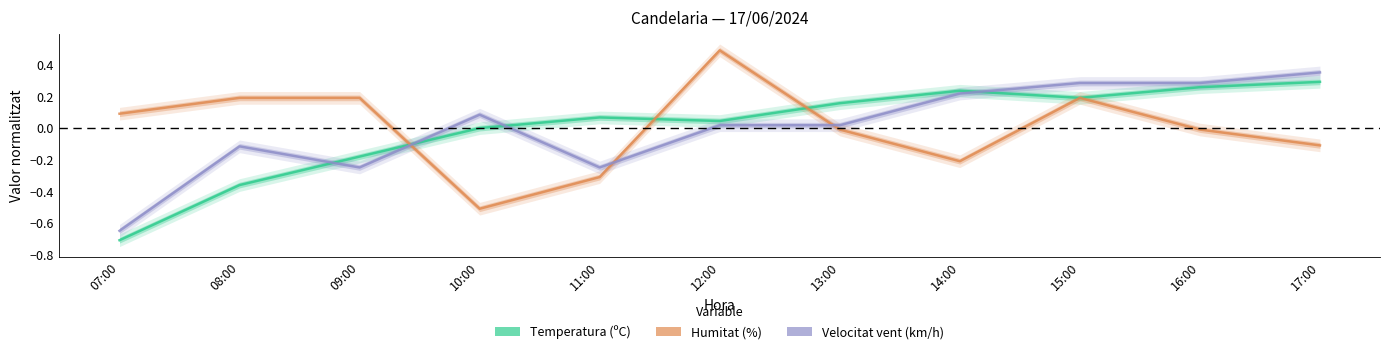

What is the label of the 8th point from the right?

10:00